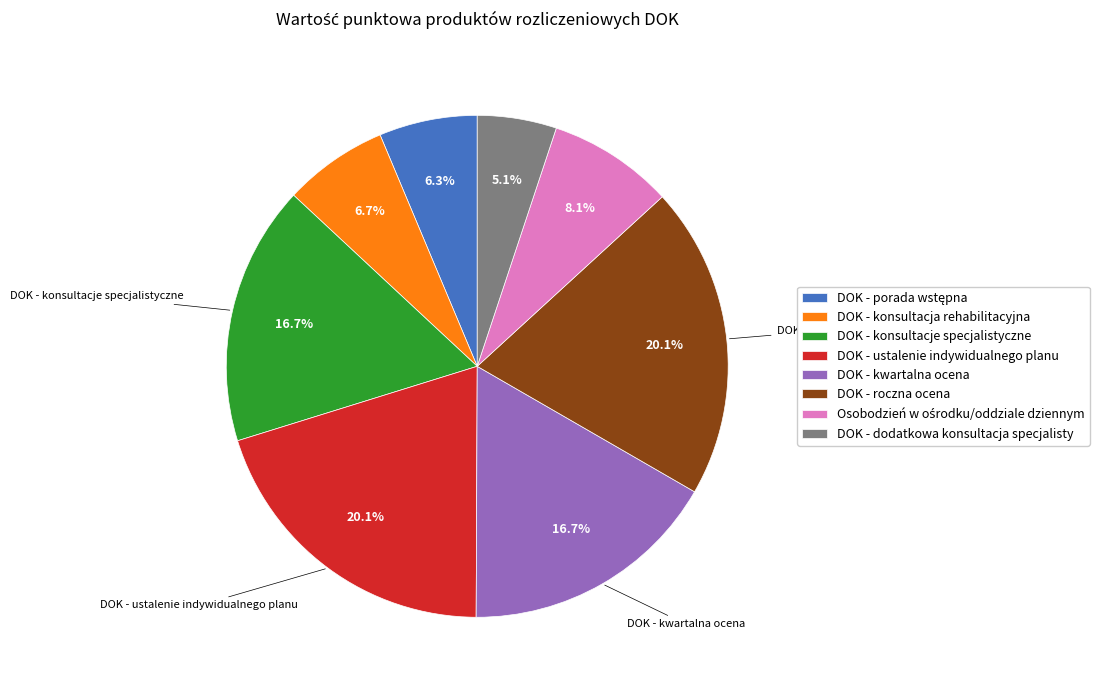

Does any single category account for the majority?

No